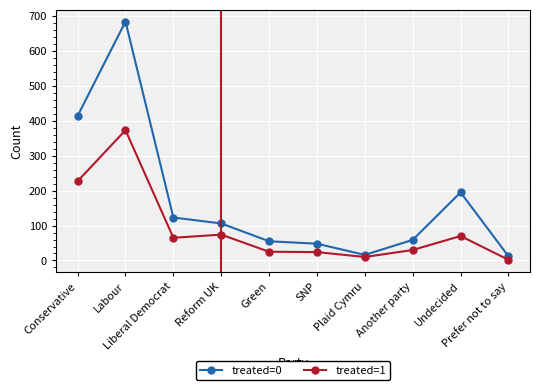

What position from the left is Reform UK?

4